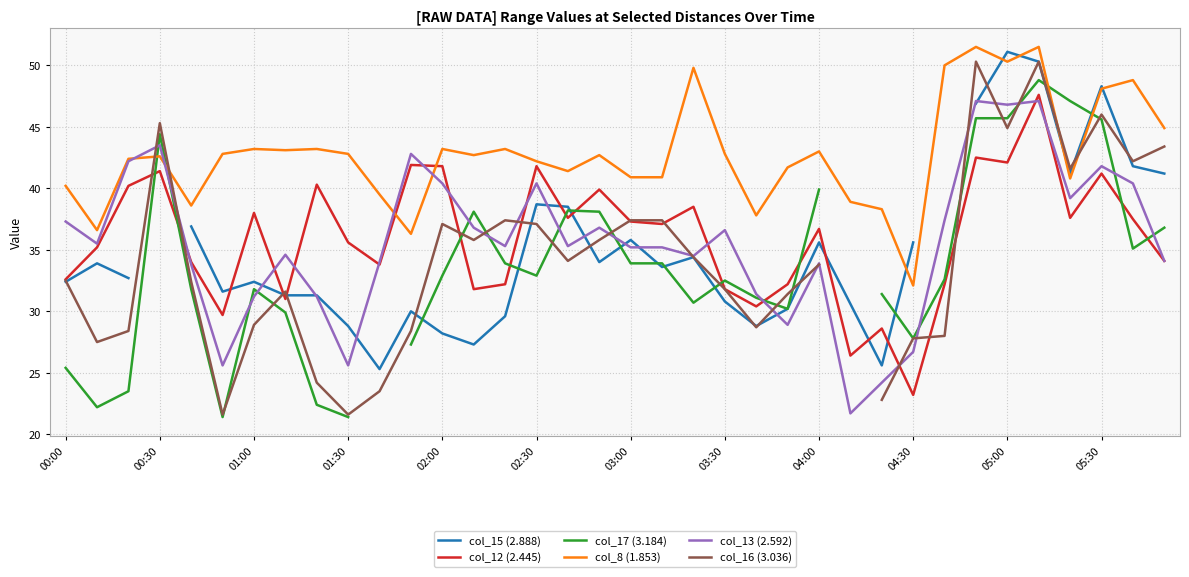

The value of col_13 (2.592) at 01:00 is 31.2. True or false?

True